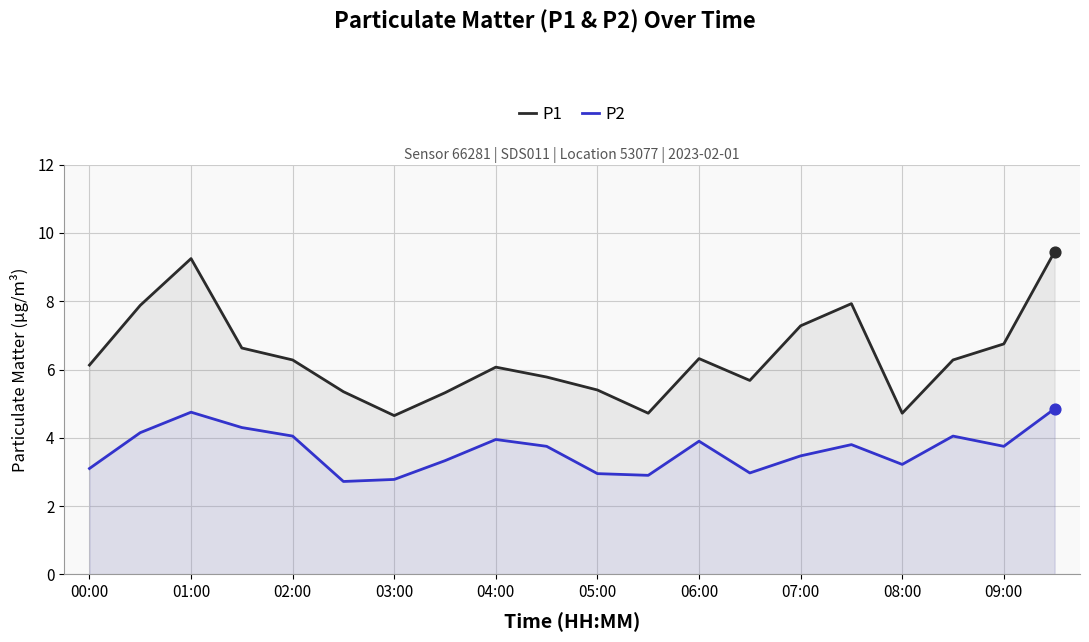

Which series has the widest spread of Y values?

P1